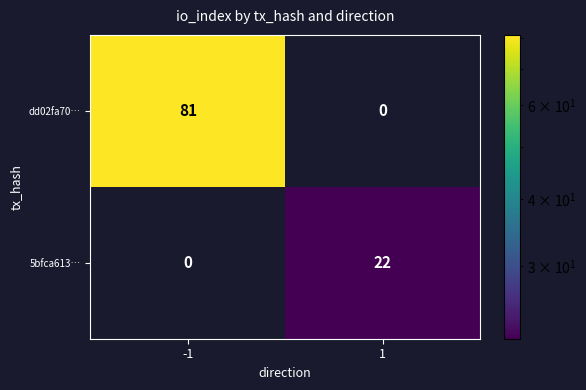

How many categories are shown in the chart?

2